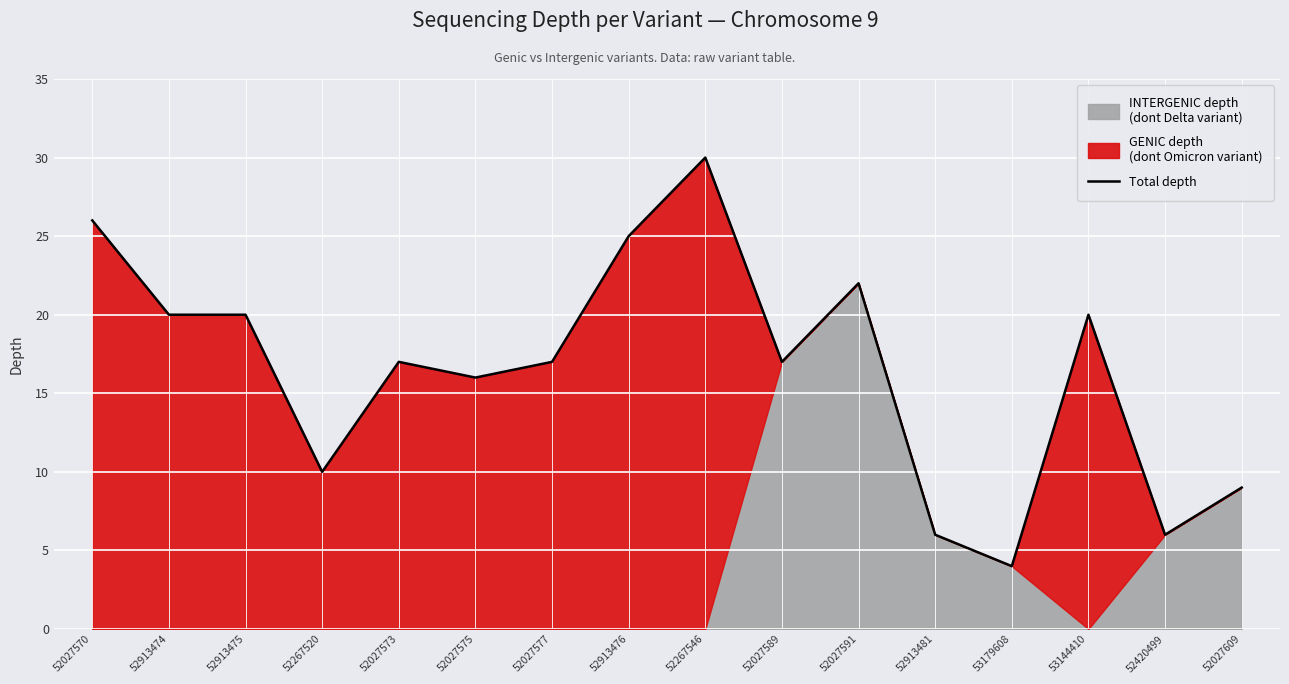

True or false: the data shows 33 at 53144410.

False